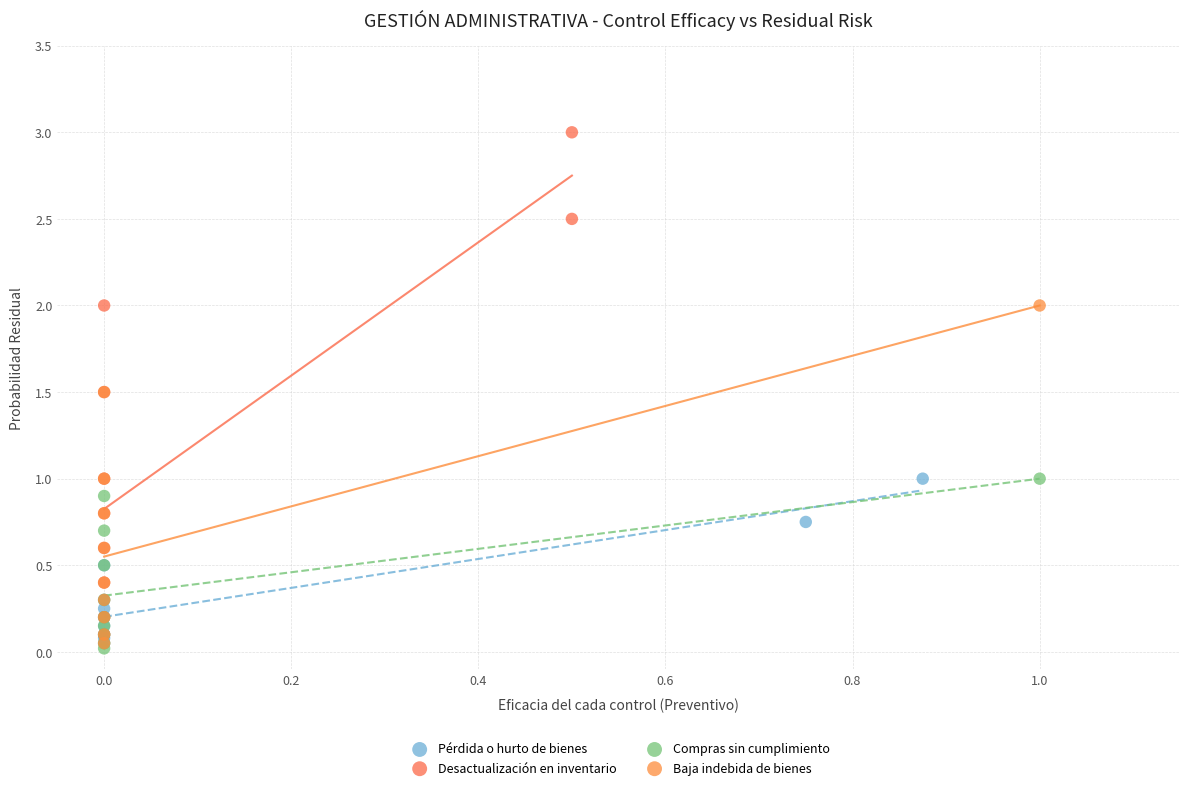

Which series has the widest spread of Y values?

Desactualización en inventario